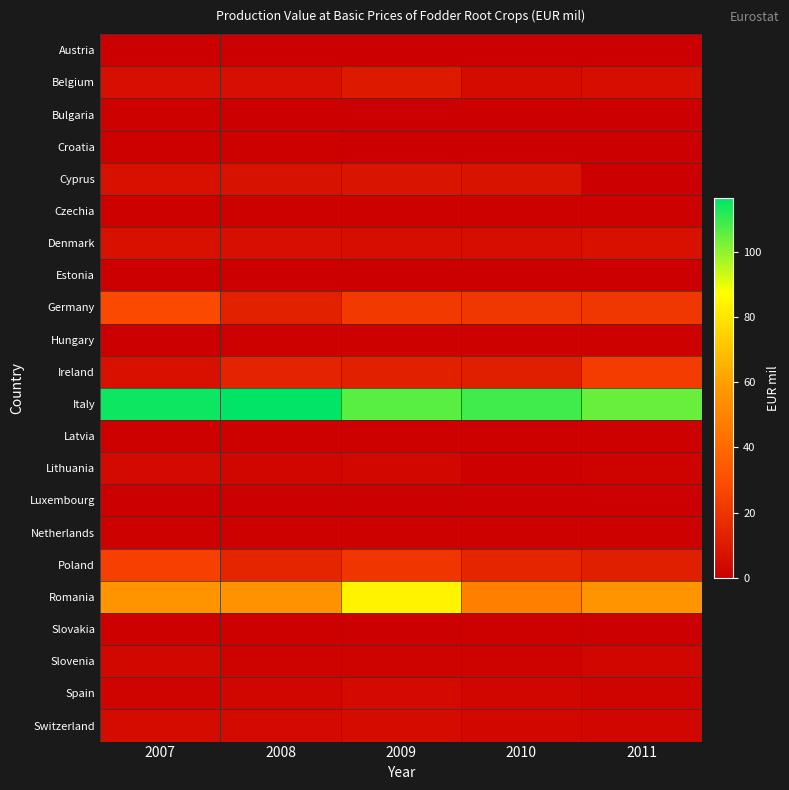

What is the spread (max minus min) of values at 2009?

106.4